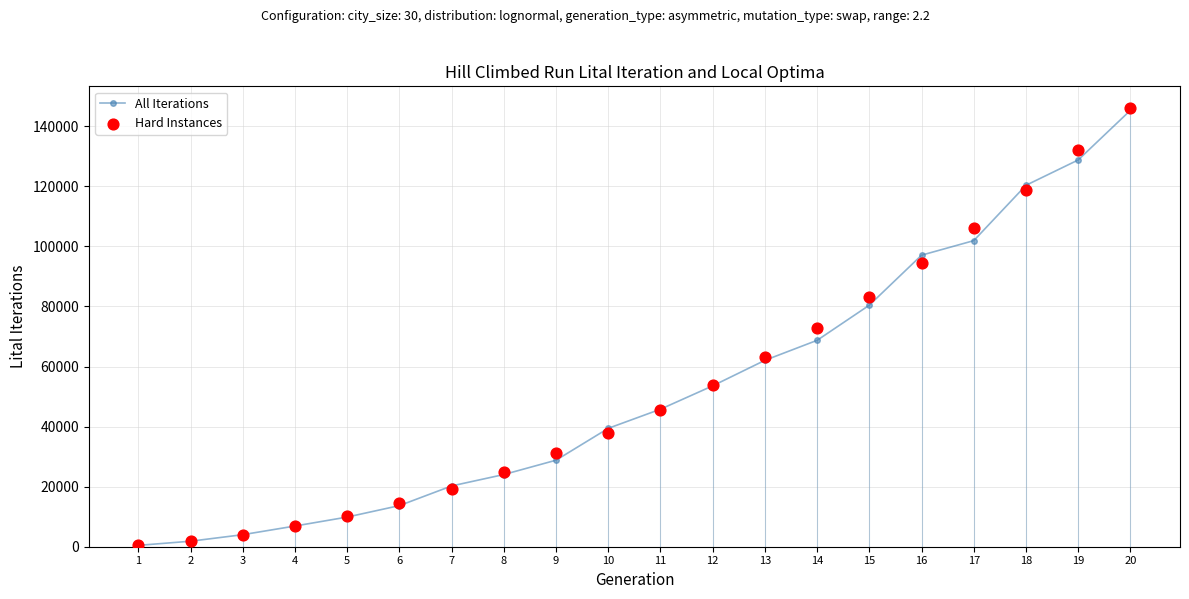

Which series reaches the minimum Y coordinate?

All Iterations